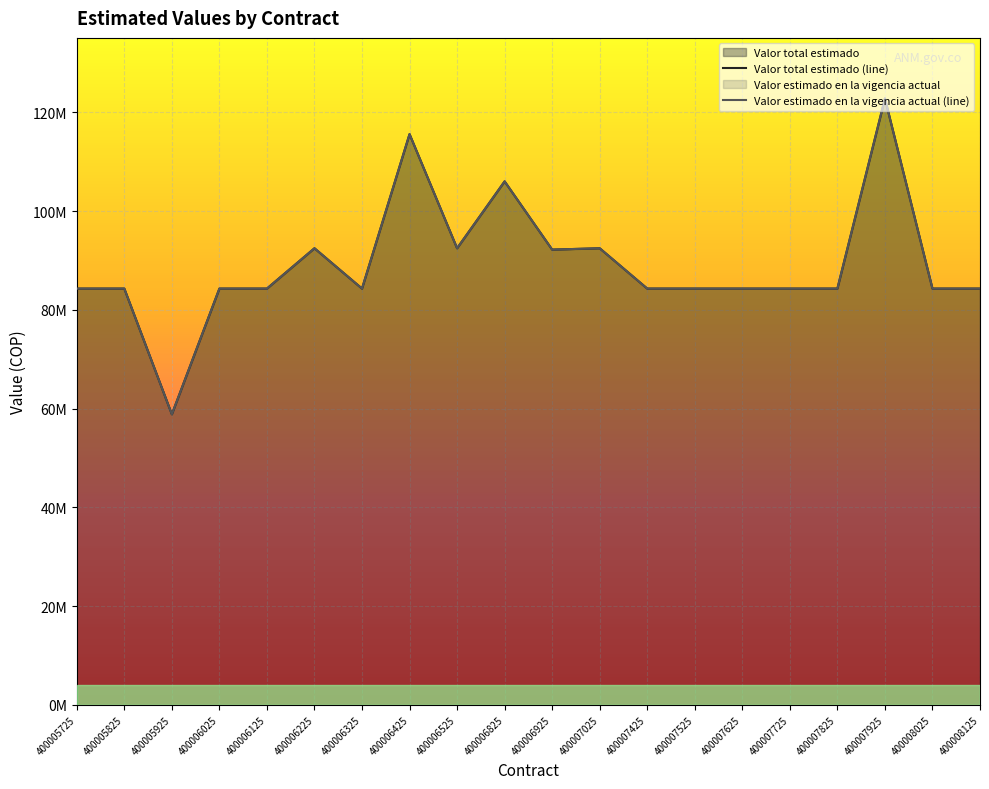

Which category has the highest value in the Valor total estimado series?

400007925